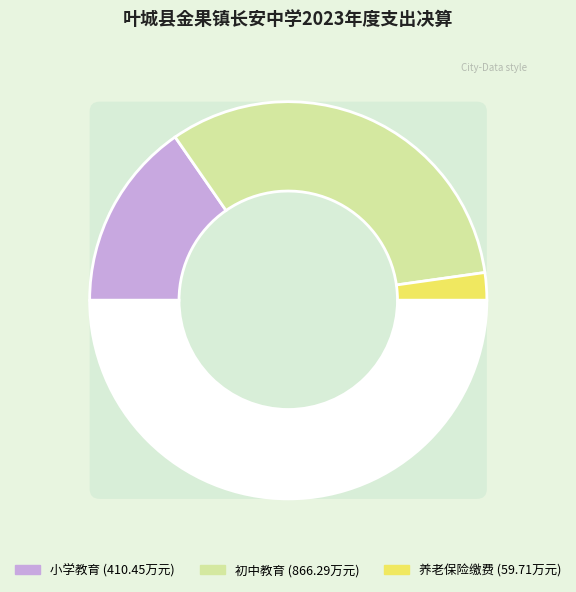

Rank the categories by value from lowest to highest.

机关事业单位基本养老保险缴费支出, 小学教育, 初中教育